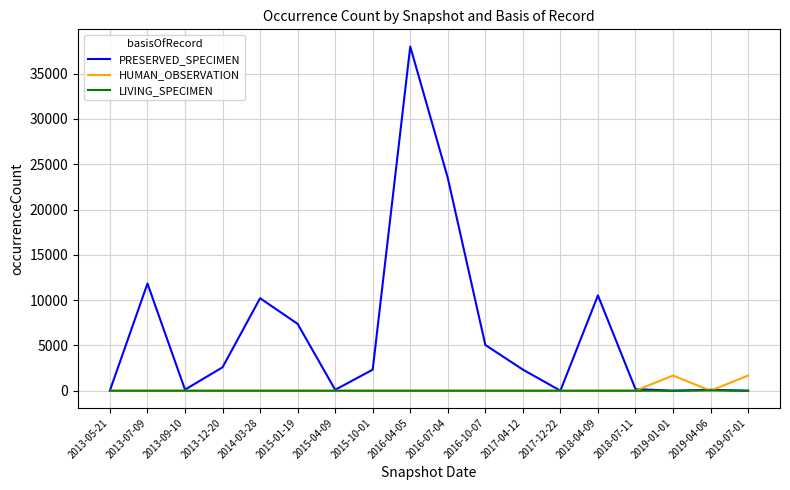

Where does the PRESERVED_SPECIMEN series first go above 2331?

2013-07-09